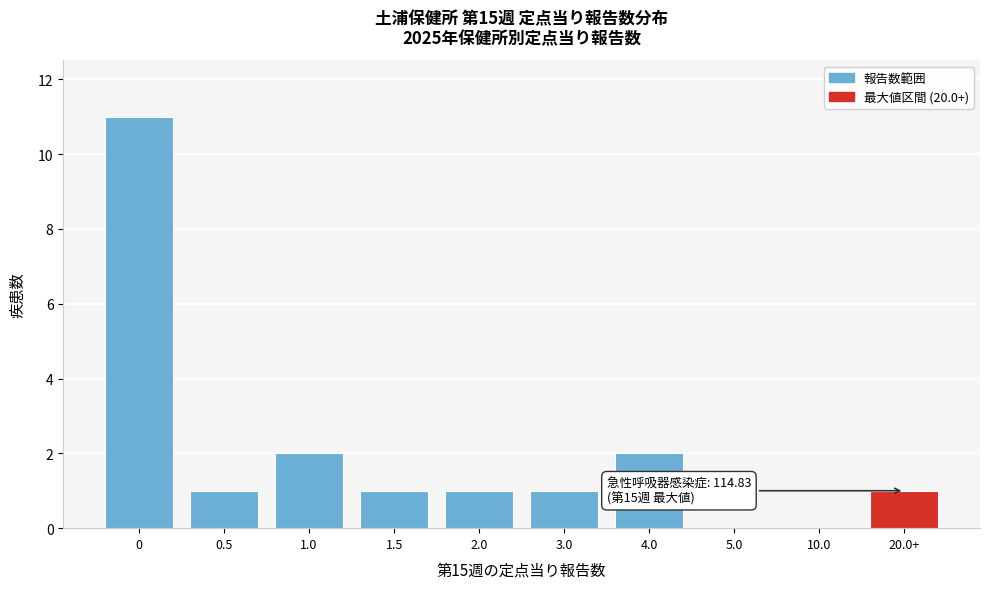

Reading right to left, transcribe all the data shown in this chart.

20.0+=1	10.0=0	5.0=0	4.0=2	3.0=1	2.0=1	1.5=1	1.0=2	0.5=1	0=11